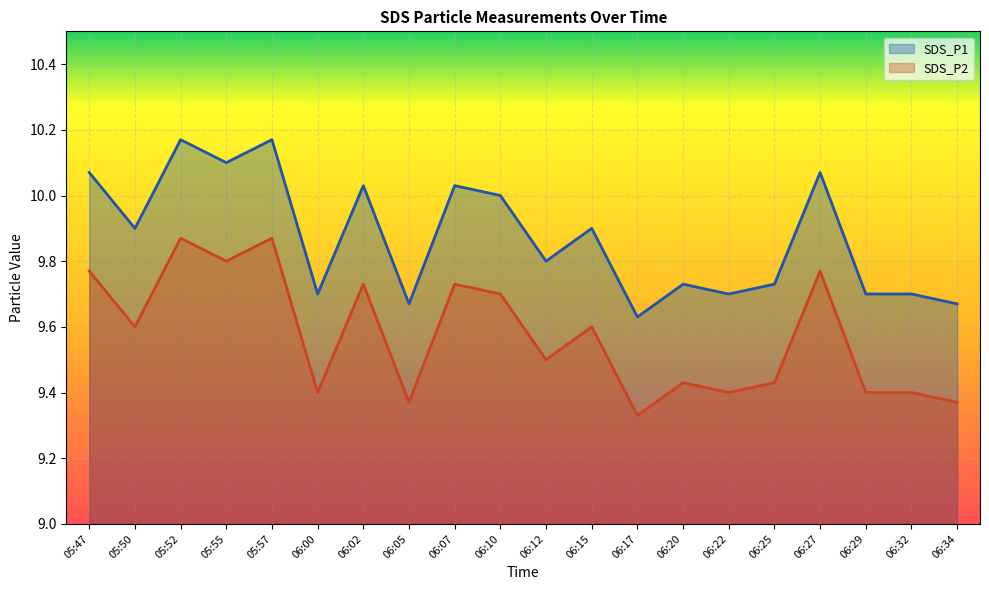

The SDS_P2 series shows 9.8 at 05:55. True or false?

True